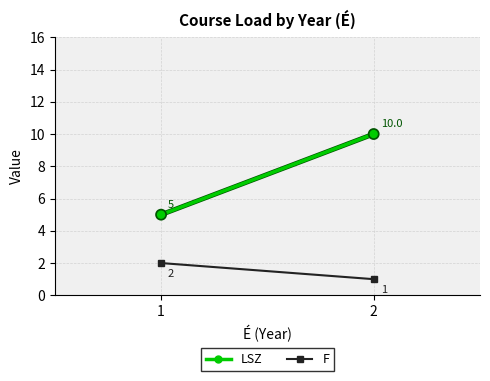

Count the number of categories in the chart.

2